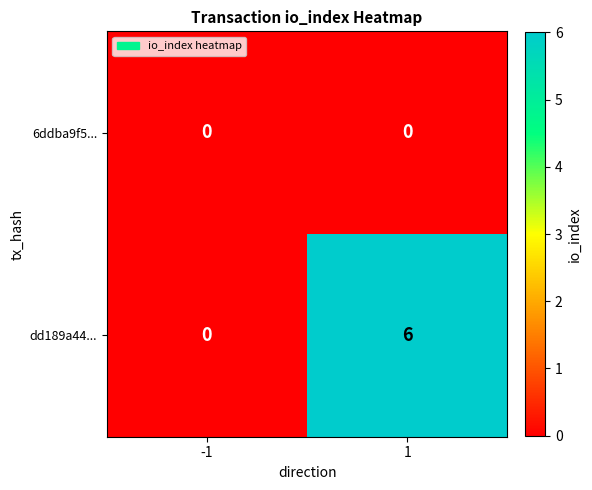

Rank the series by their maximum value, from highest to lowest.

dd189a44..., 6ddba9f5...